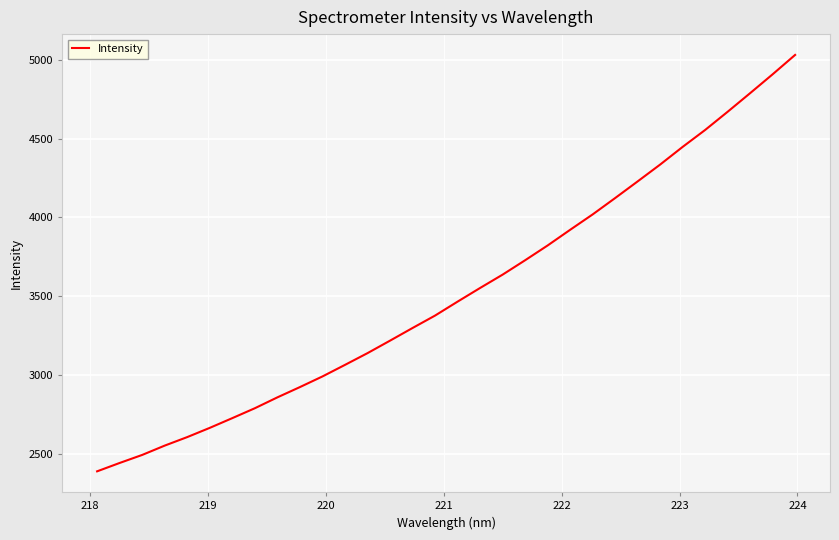

What is the minimum value shown in the chart?

2387.8